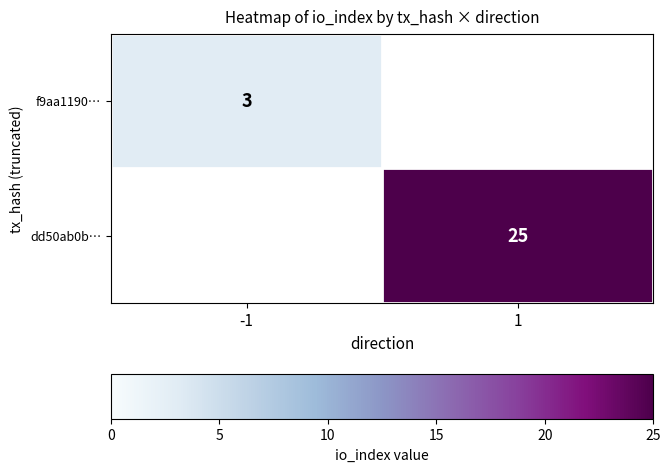

The f9aa1190… series shows 5 at -1. True or false?

False